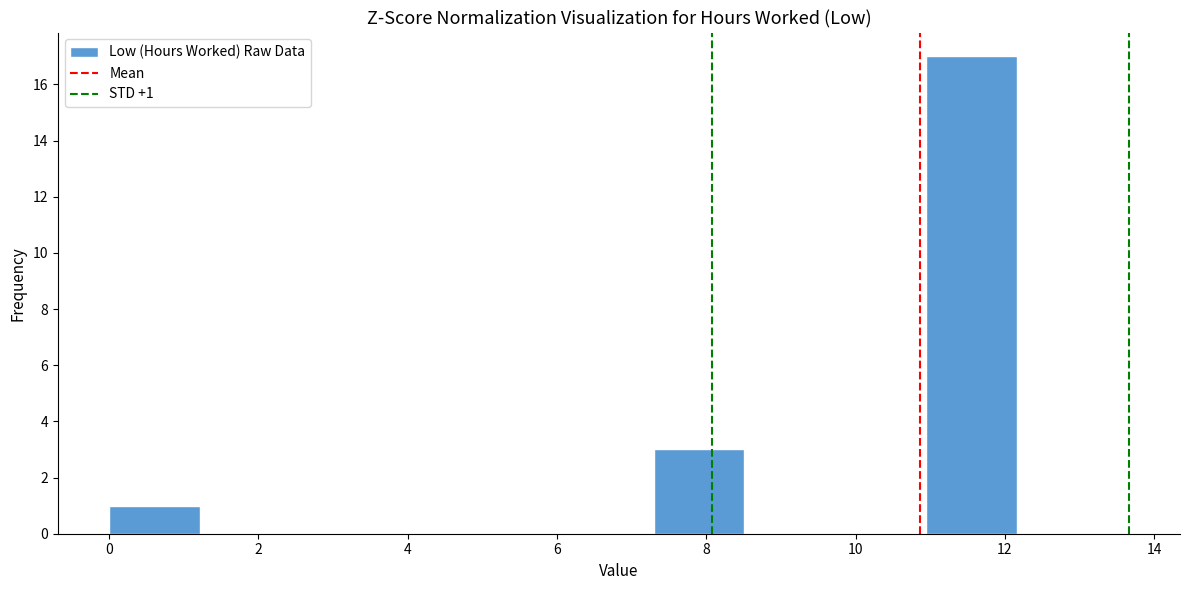

Which range on the x-axis has the tallest bar?

11.0 to 12.2